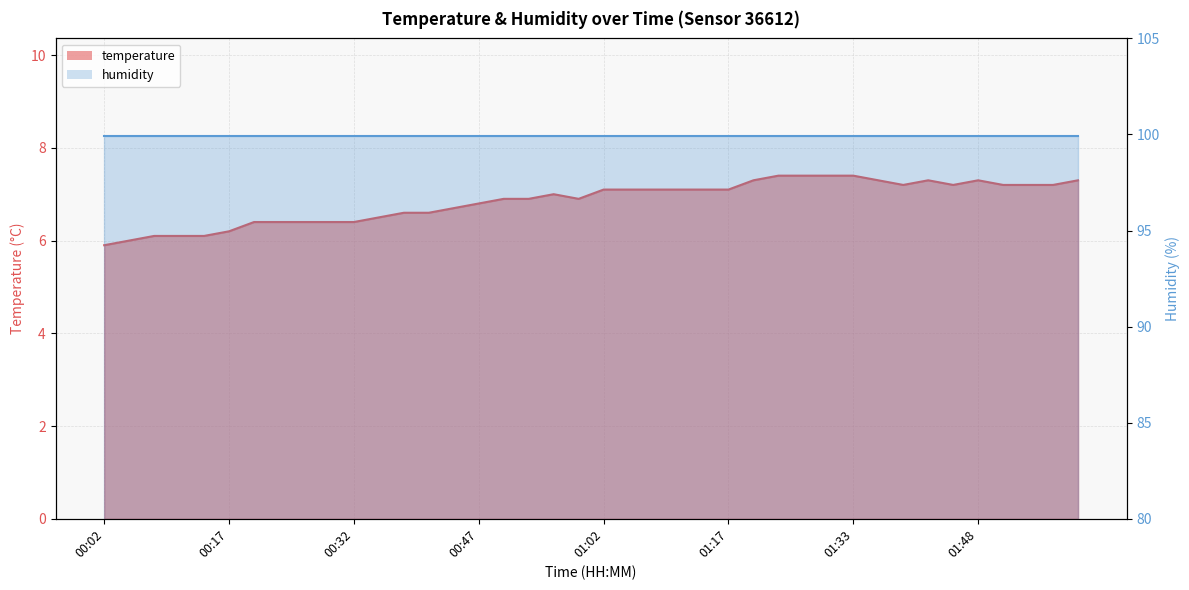

What is the sum of the values at 00:32 and 01:33?

13.8